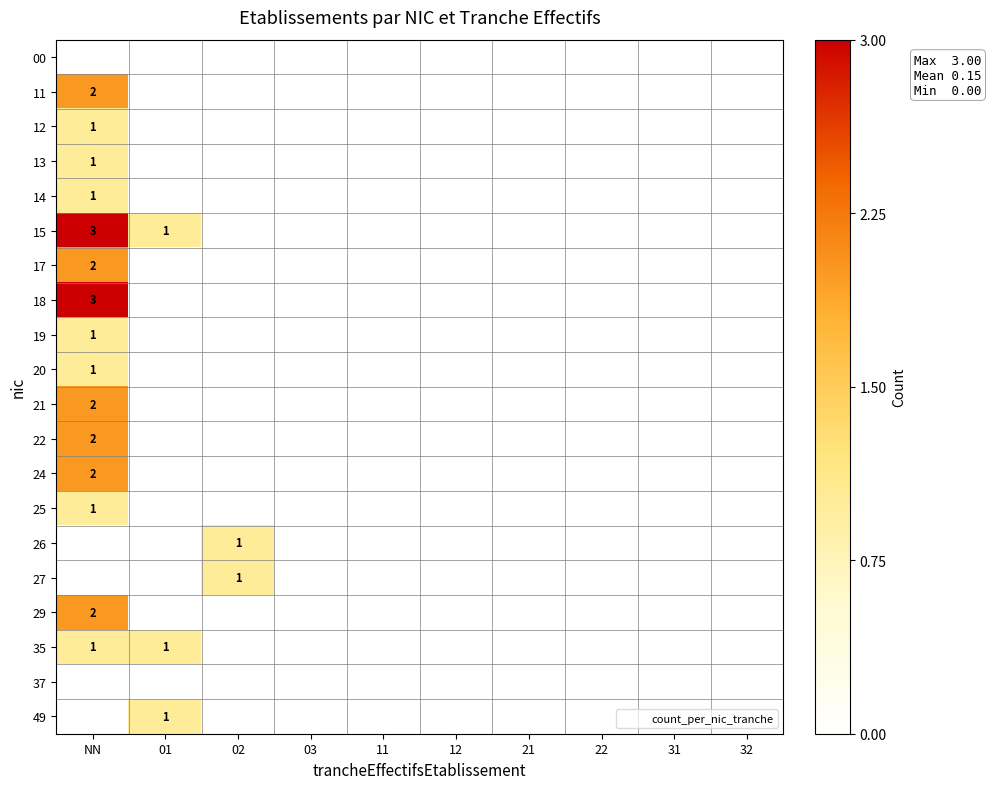

How many series are shown in this chart?

20